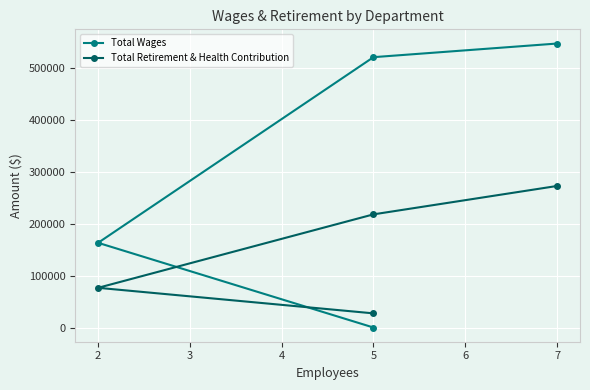

How many data points in Total Retirement & Health Contribution are less than 218304?

2